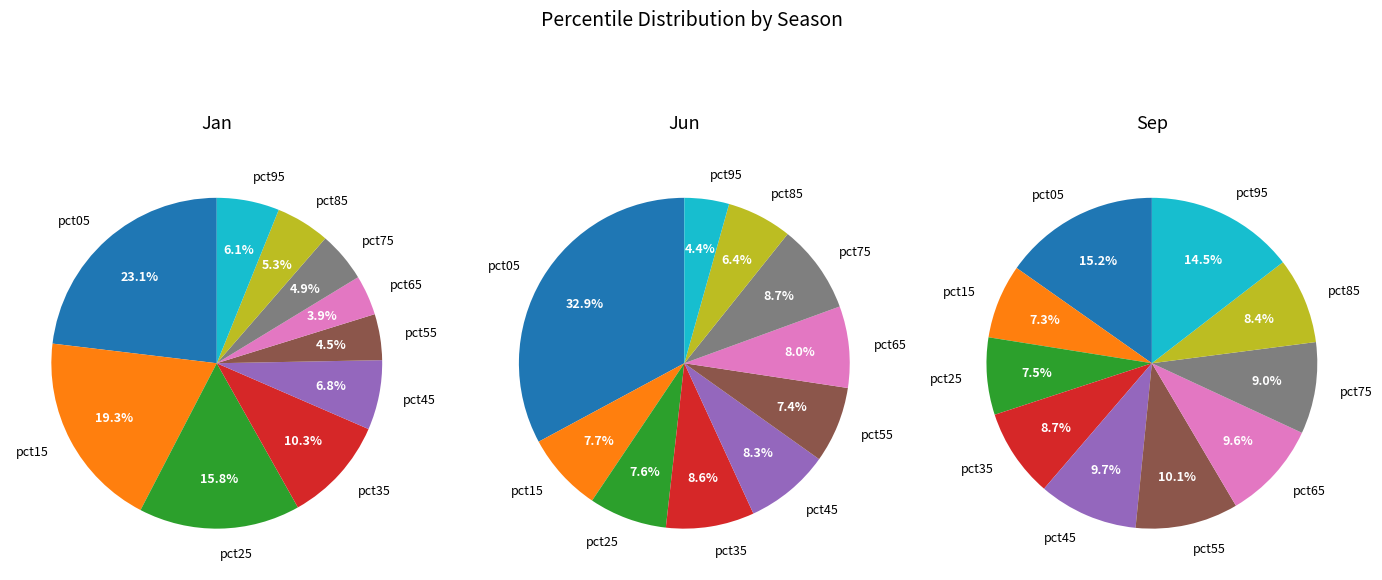

To the nearest percent, what percentage of the pie is pct05?

23%